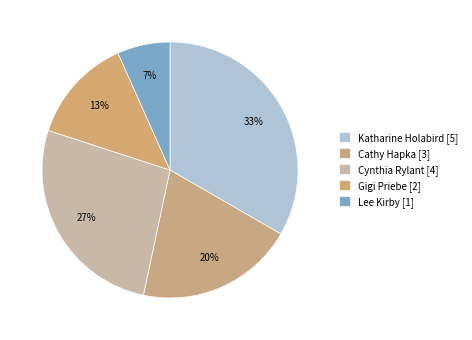

To the nearest percent, what is the average slice percentage?

20%